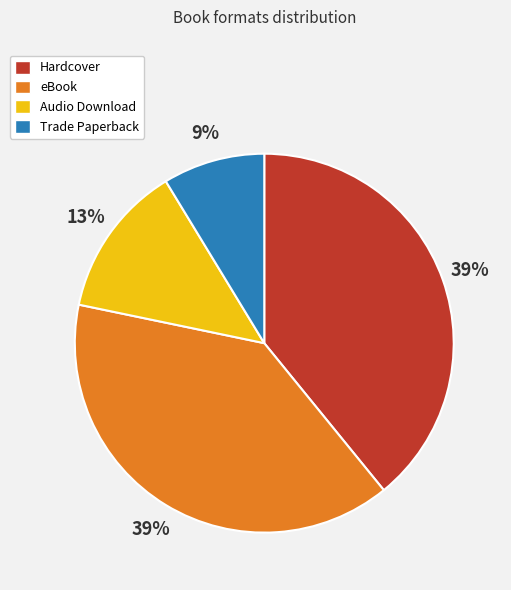

To the nearest percent, what is the combined percentage of Trade Paperback and Hardcover?

48%